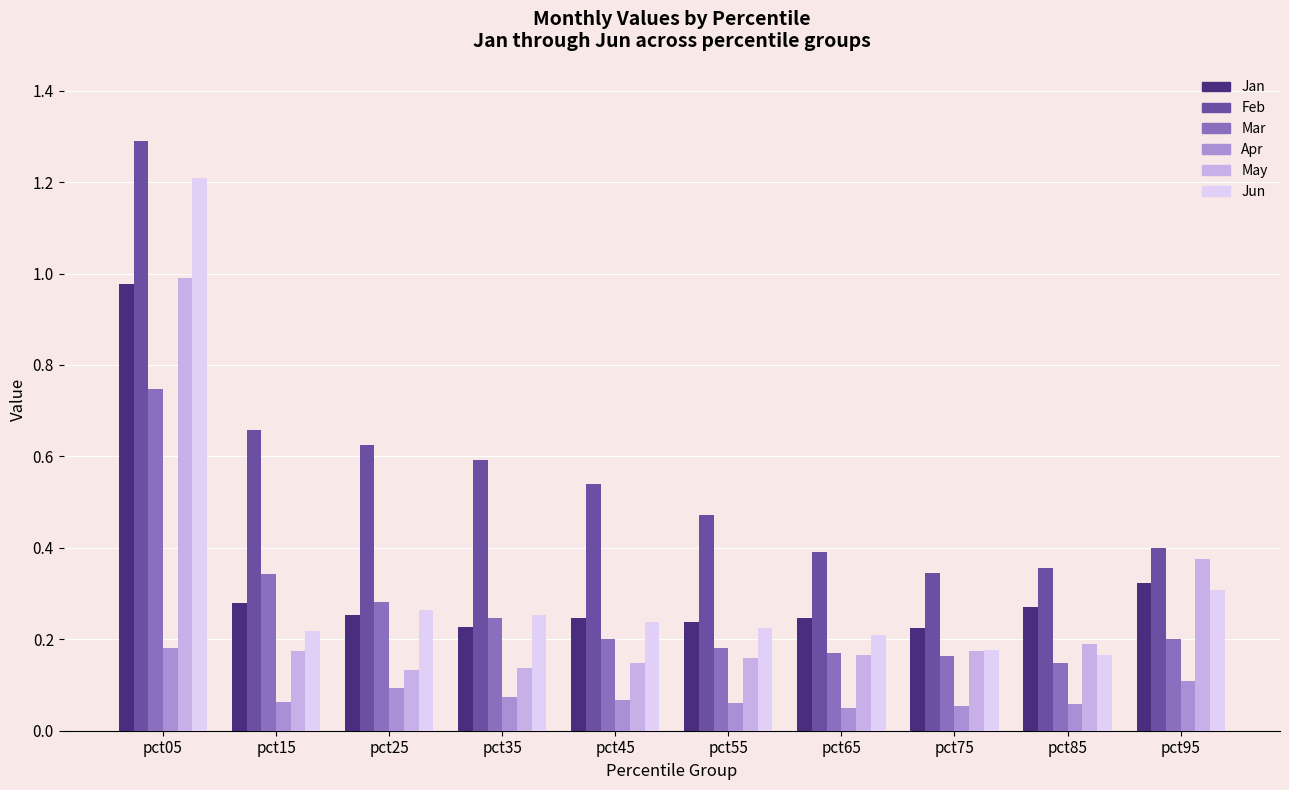

The Jun series shows 0.2 at pct75. True or false?

True